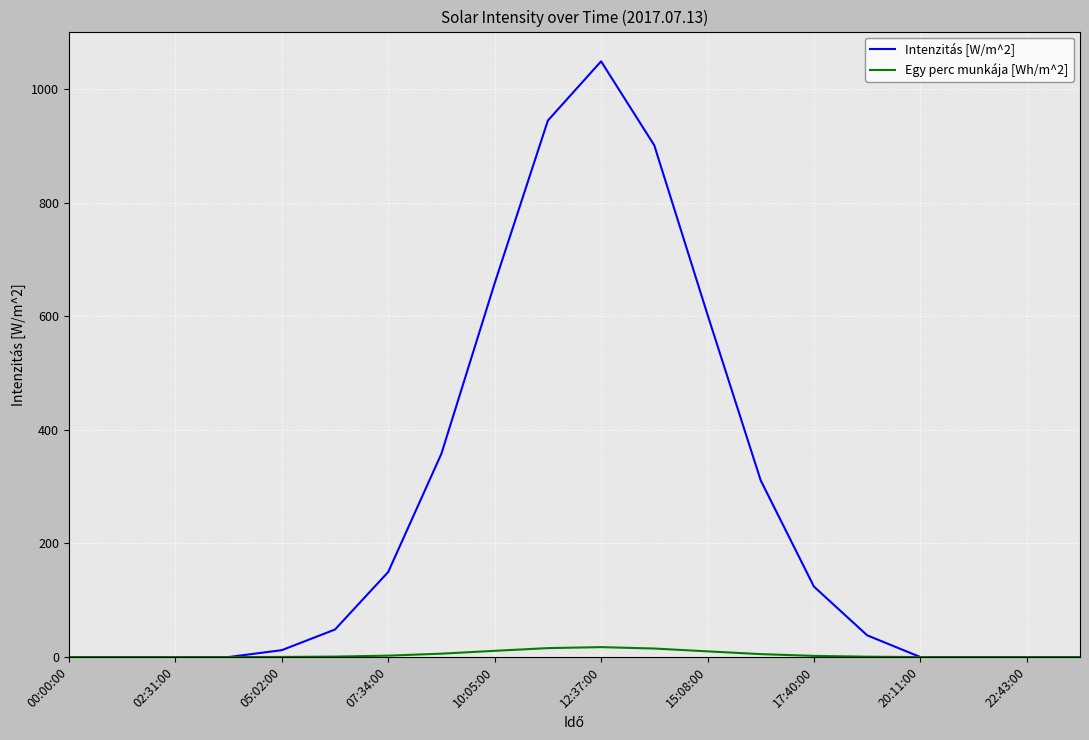

Rank the series by their average value, from lowest to highest.

Egy perc munkája [Wh/m^2], Intenzitás [W/m^2]